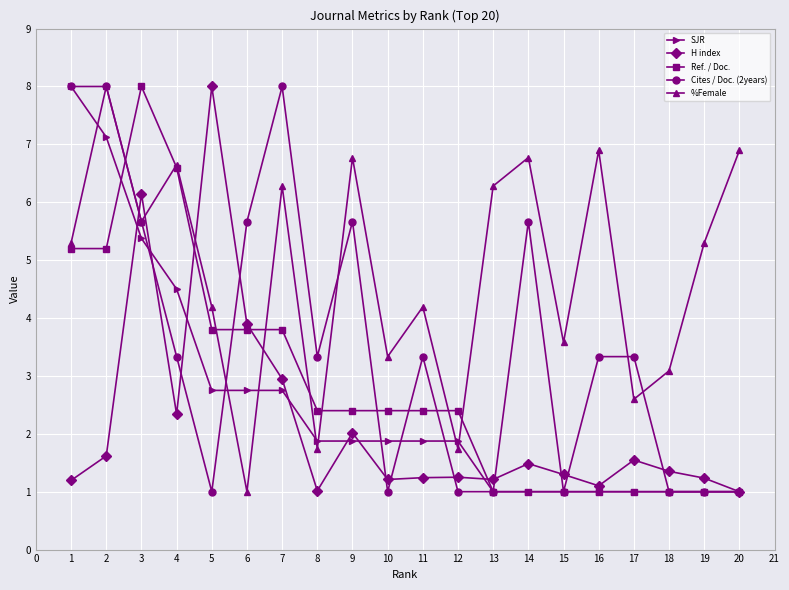

How many distinct data groups are displayed?

5